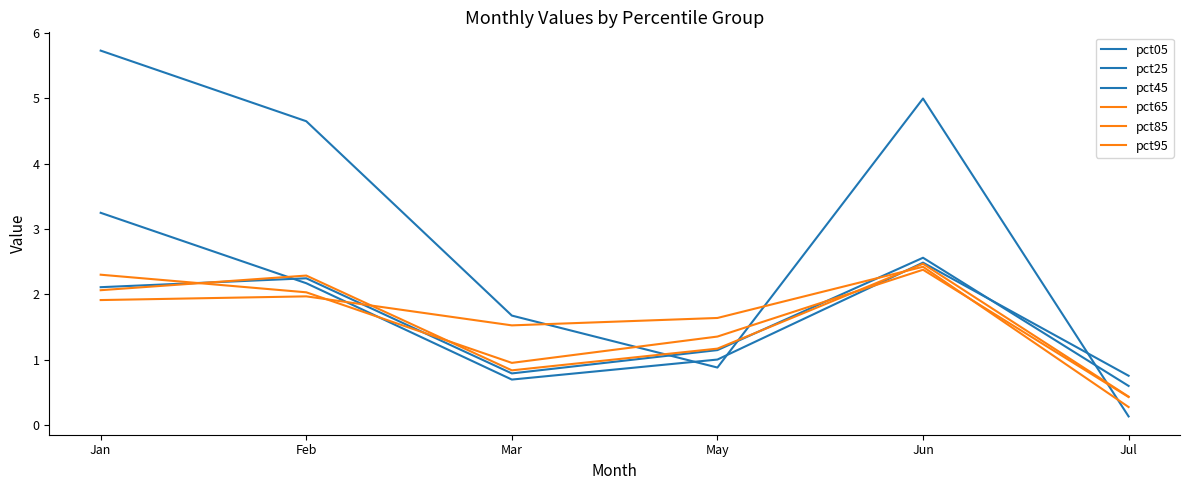

At which category does pct65 reach its first local valley?

Mar